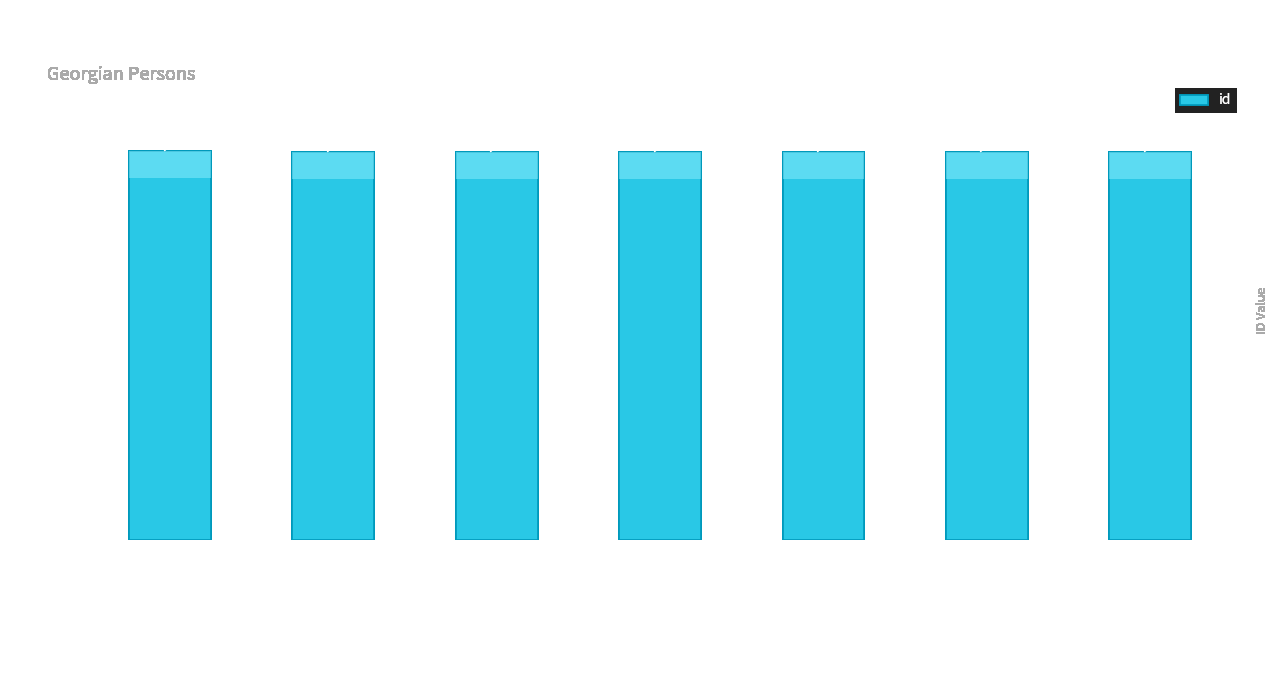

What is the change in value from გიორგი ზარდიაშვილი to ნინა ჯალიაშვილი?

-2